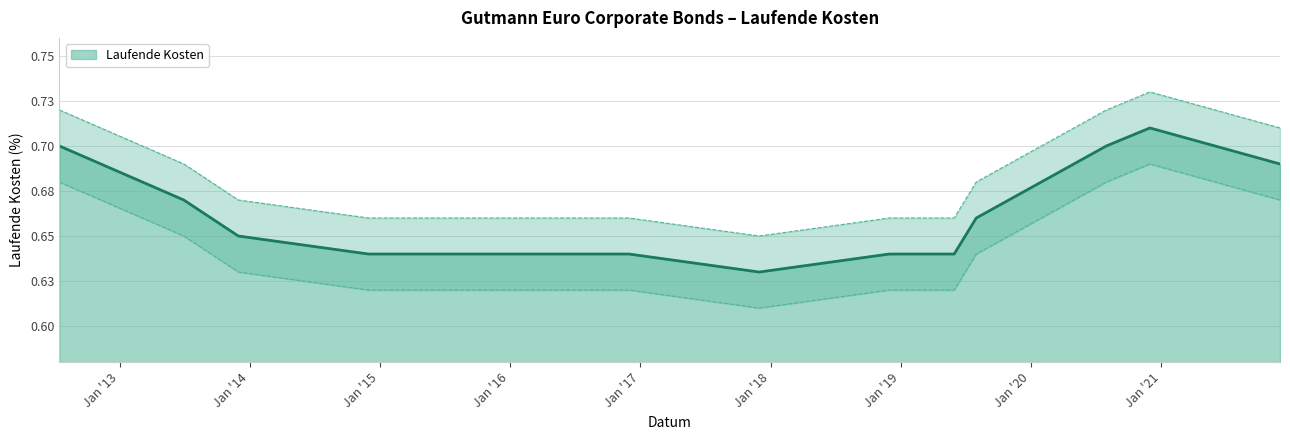

Reading left to right, what are all the values shown in this chart?

Laufende Kosten: 2012-07-16=0.7	2013-06-30=0.7	2013-11-30=0.7	2014-11-30=0.7	2015-05-31=0.7	2015-11-30=0.7	2016-11-30=0.7	2017-11-30=0.7	2018-11-30=0.7	2019-05-31=0.7	2019-08-01=0.7	2020-07-31=0.7	2020-11-30=0.7	2021-11-30=0.7
Laufende Kosten Upper: 2012-07-16=0.7	2013-06-30=0.7	2013-11-30=0.7	2014-11-30=0.6	2015-05-31=0.6	2015-11-30=0.6	2016-11-30=0.6	2017-11-30=0.6	2018-11-30=0.6	2019-05-31=0.6	2019-08-01=0.7	2020-07-31=0.7	2020-11-30=0.7	2021-11-30=0.7
Laufende Kosten Lower: 2012-07-16=0.7	2013-06-30=0.7	2013-11-30=0.6	2014-11-30=0.6	2015-05-31=0.6	2015-11-30=0.6	2016-11-30=0.6	2017-11-30=0.6	2018-11-30=0.6	2019-05-31=0.6	2019-08-01=0.6	2020-07-31=0.7	2020-11-30=0.7	2021-11-30=0.7